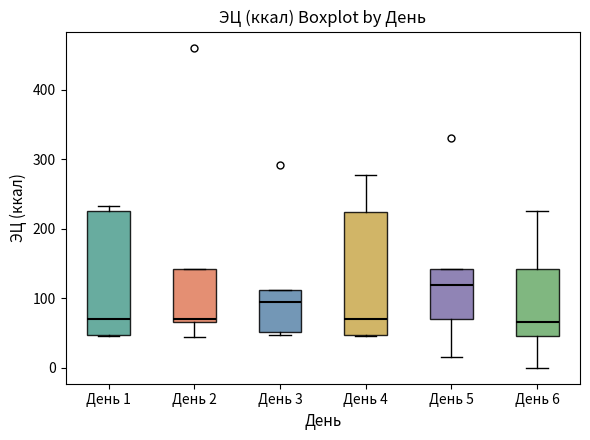

Which box has the highest median line?

День 5